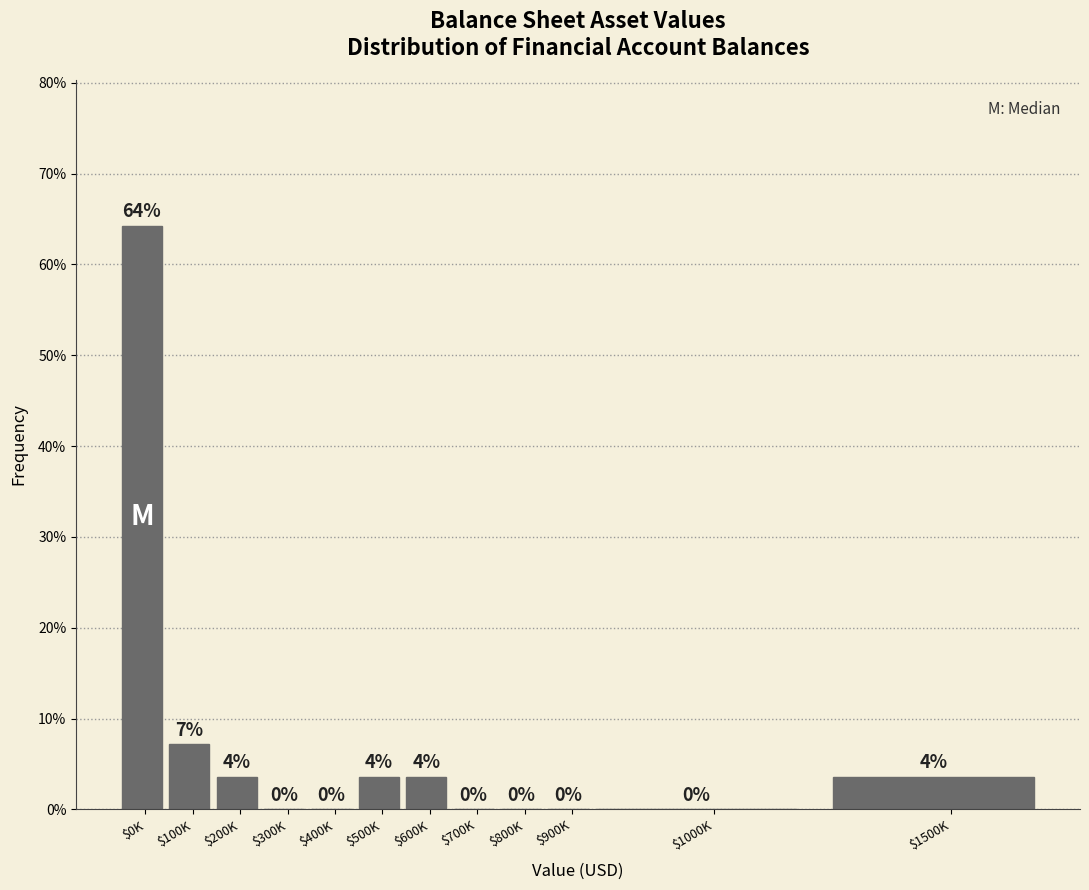

What is the greatest value displayed?

64.3